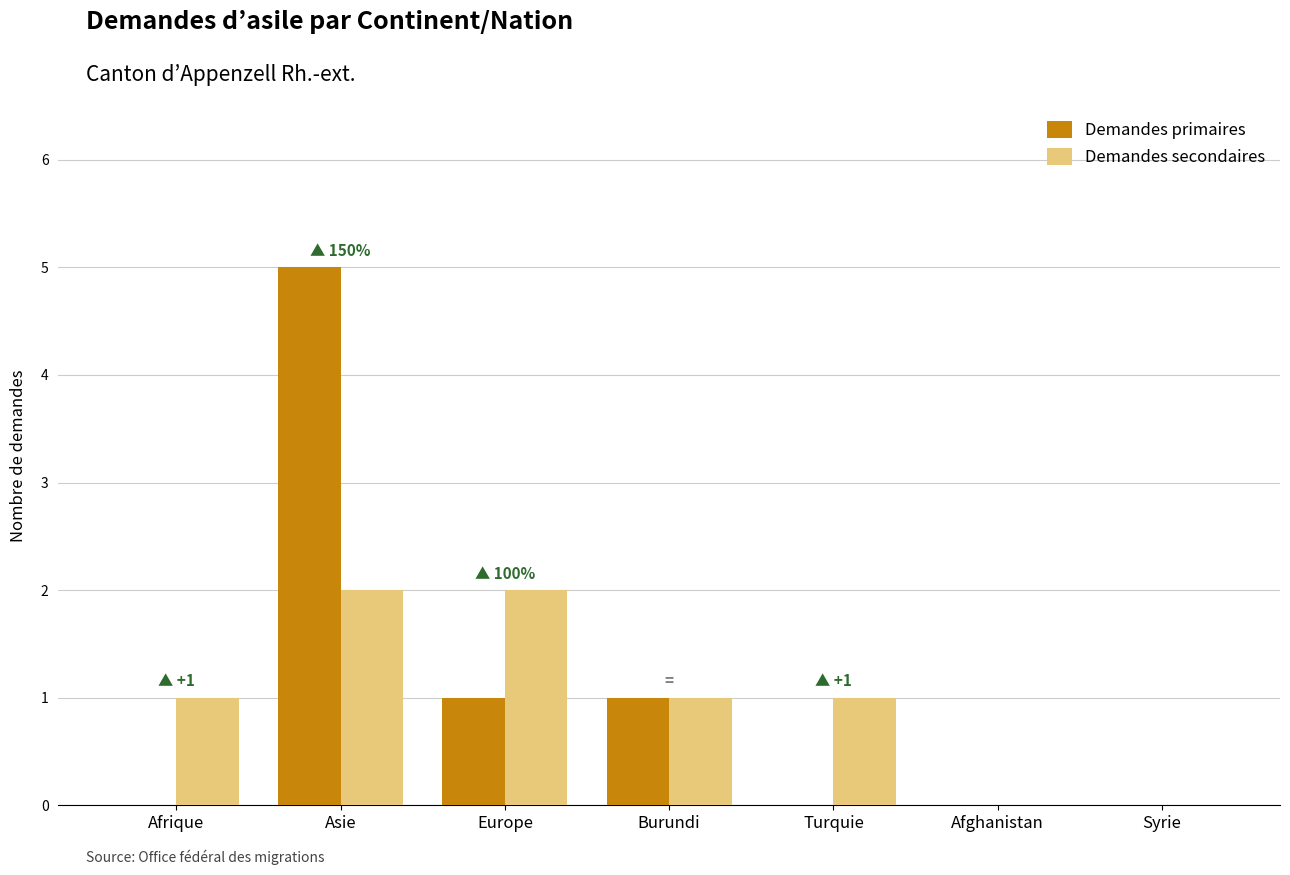

True or false: Demandes primaires has a value of 5 at Asie.

True